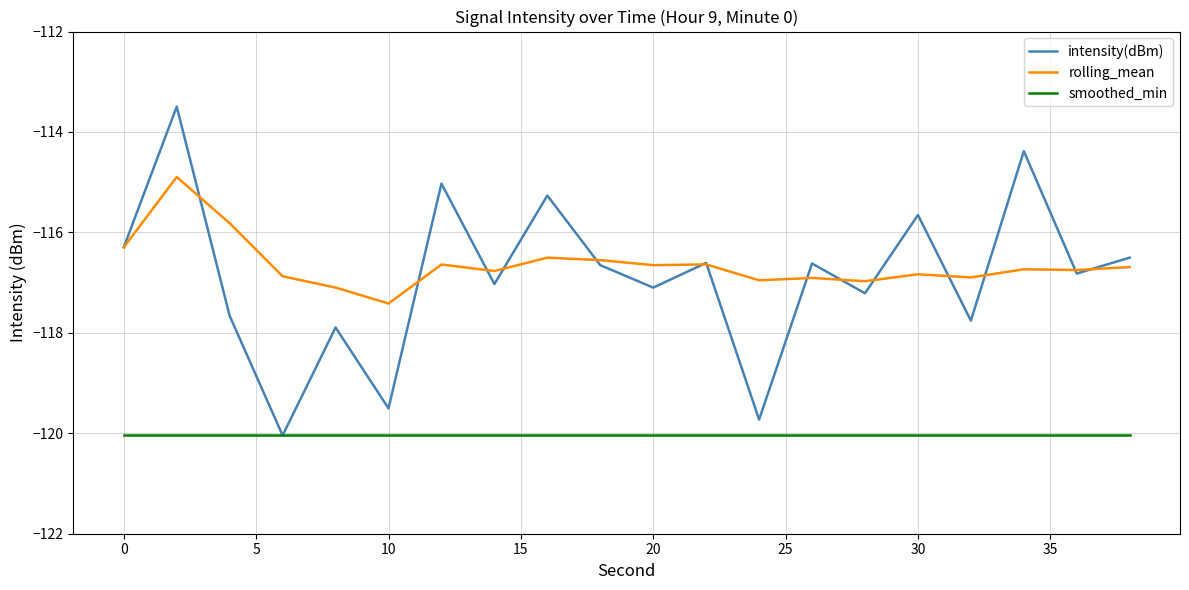

Which series has the widest spread of values?

intensity(dBm)